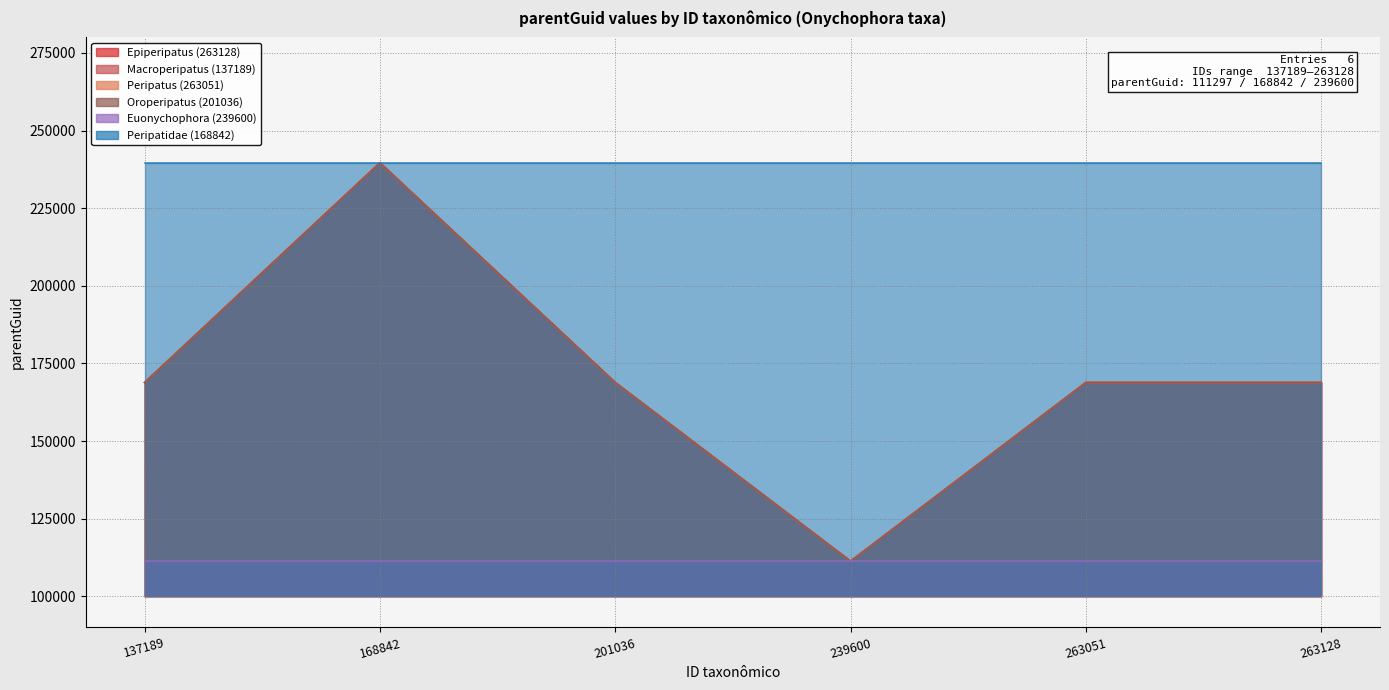

How many lines are shown in the chart?

6